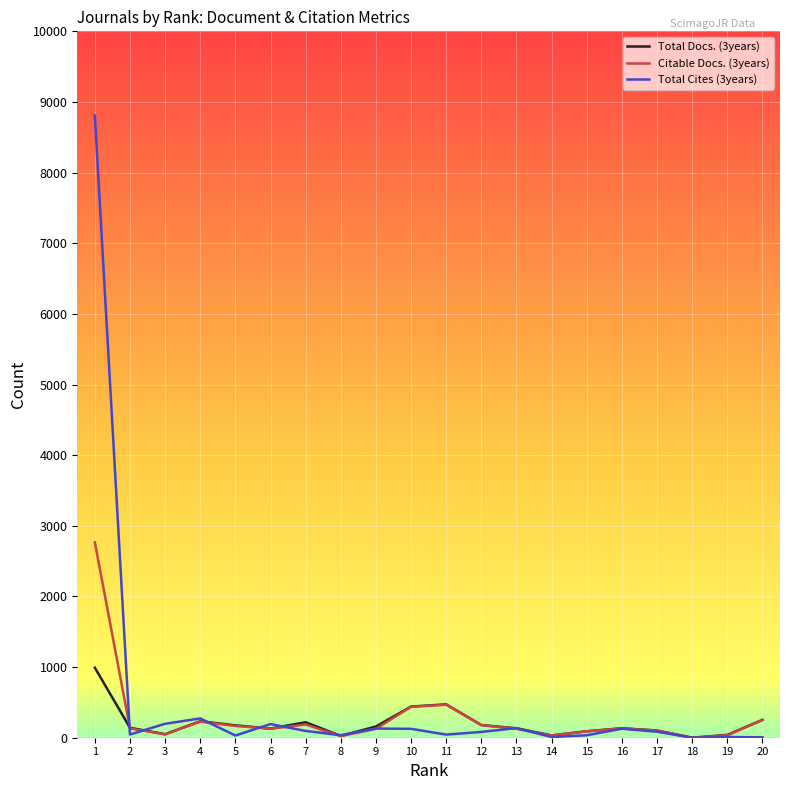

Is the value of Total Cites (3years) at 19 greater than the value of Total Docs. (3years) at 10?

No